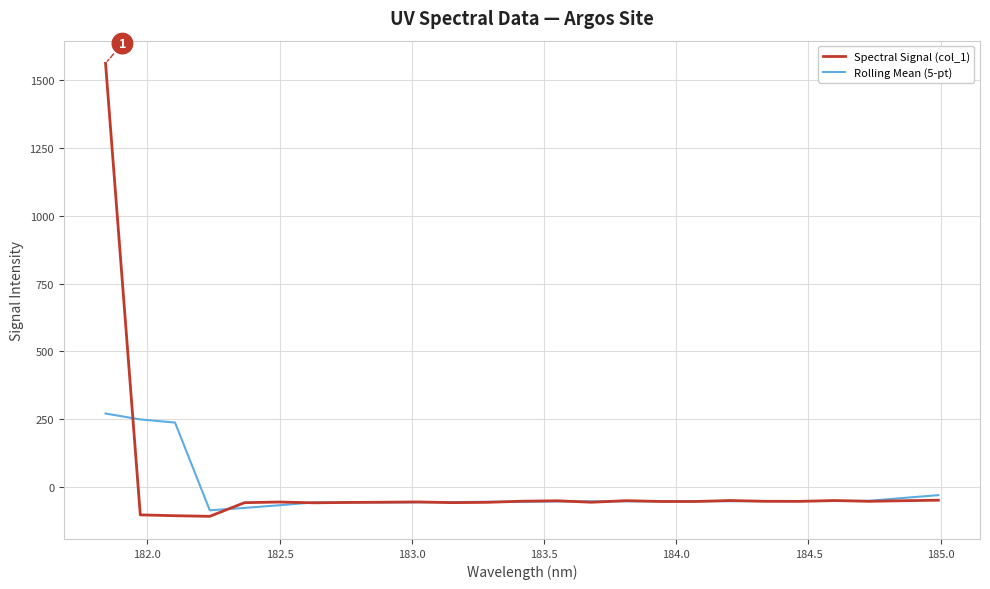

What is the maximum value for Rolling Mean (5-pt)?

270.6